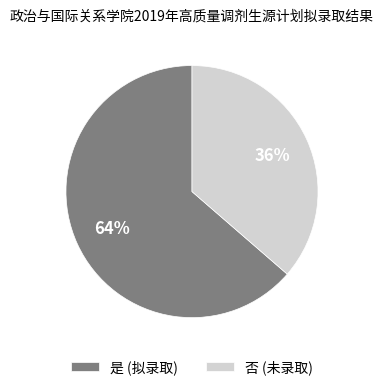

What percentage is the 是 slice, to the nearest percent?

64%